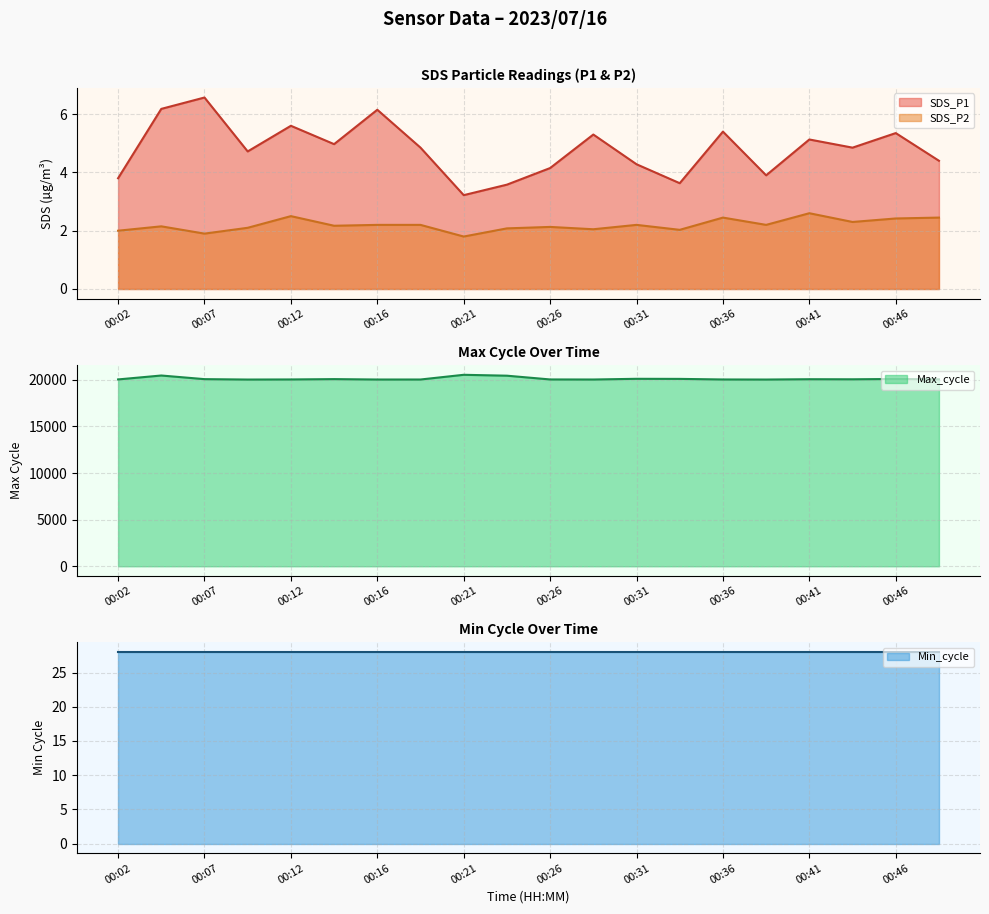

True or false: SDS_P1 and SDS_P2 cross at least once.

False